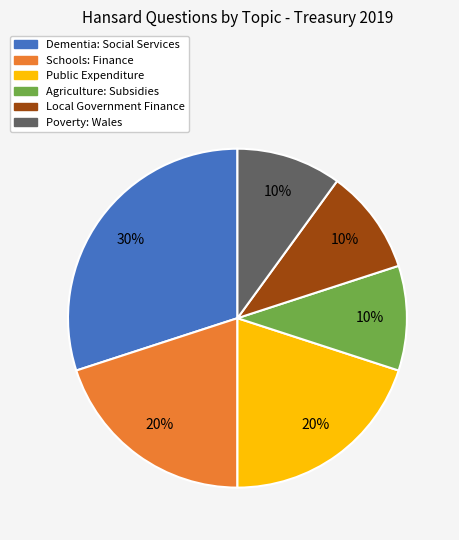

How many slices are in this pie chart?

6